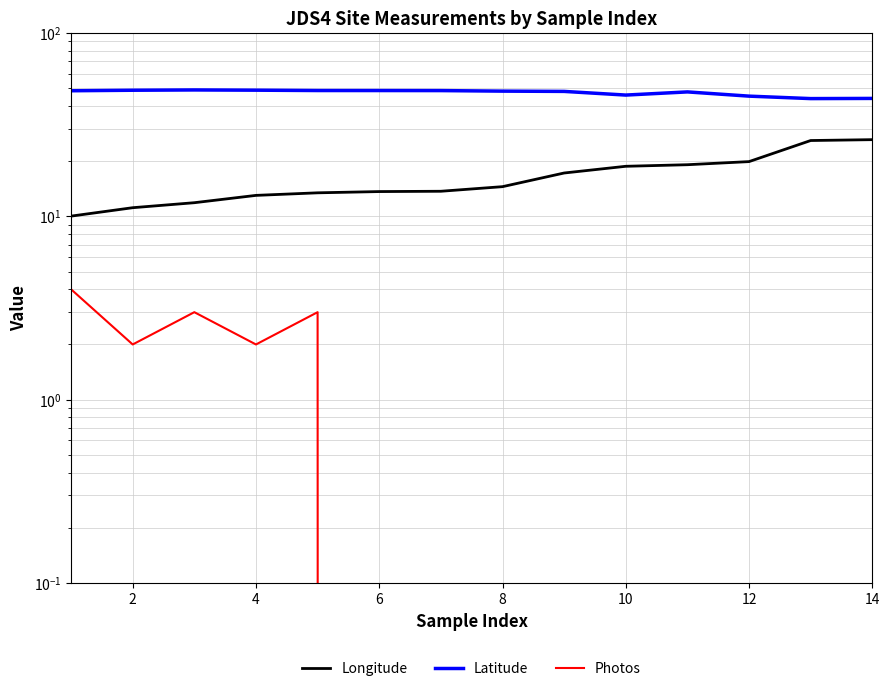

At how many categories does at least one series exceed 27?

14